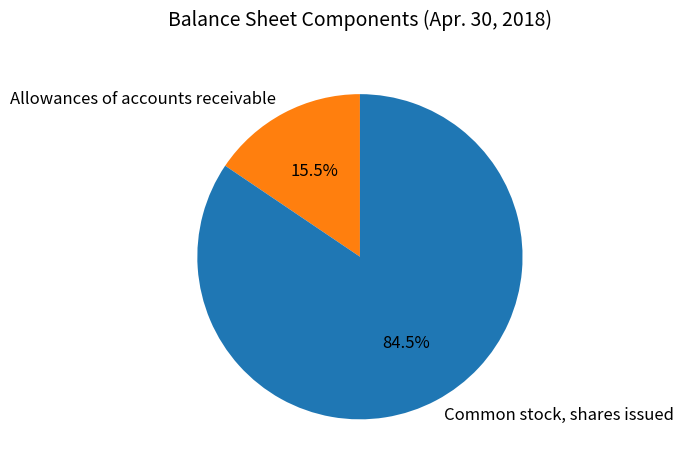

Do Common stock, shares issued and Allowances of accounts receivable together represent more than half of the pie?

Yes